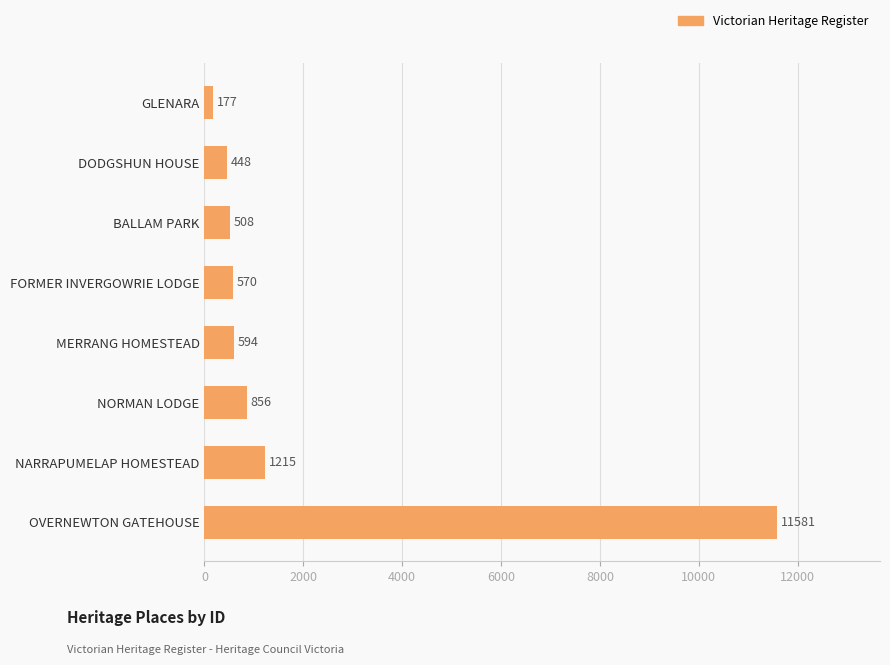

The chart shows a value of 1215 at NARRAPUMELAP HOMESTEAD. True or false?

True